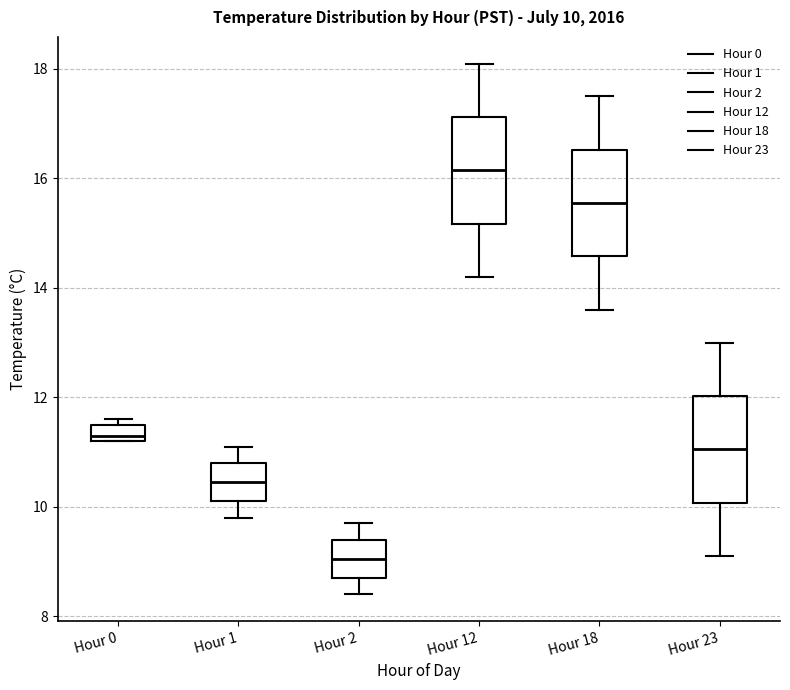

Which box's median line is the highest?

Hour 12